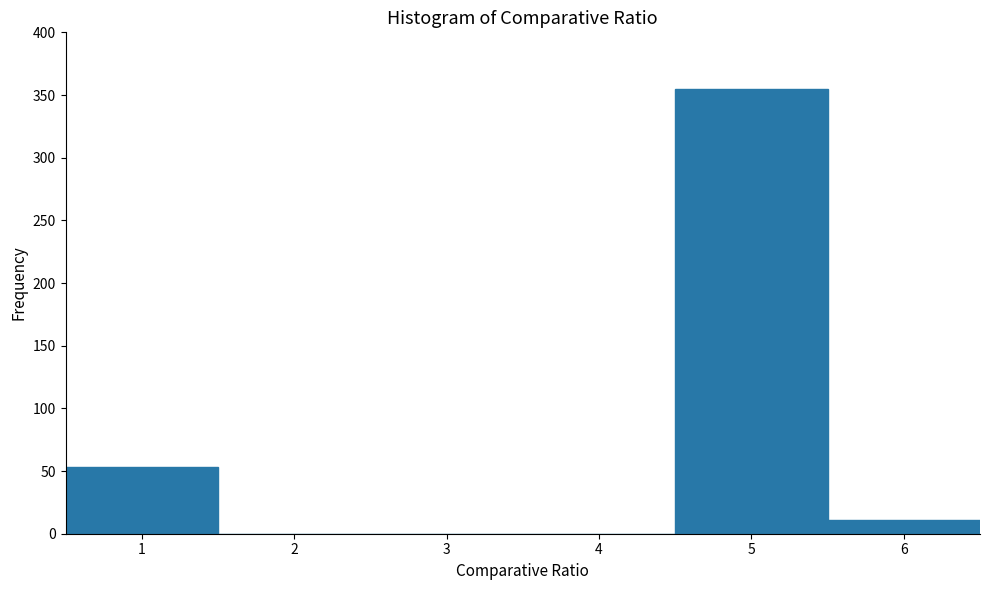

Which range on the x-axis has the tallest bar?

4.5 to 5.5